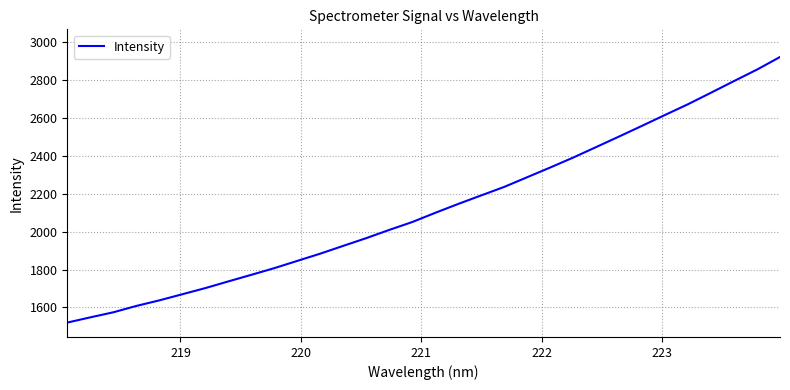

True or false: there are more than 0 points higher than both neighbors.

False